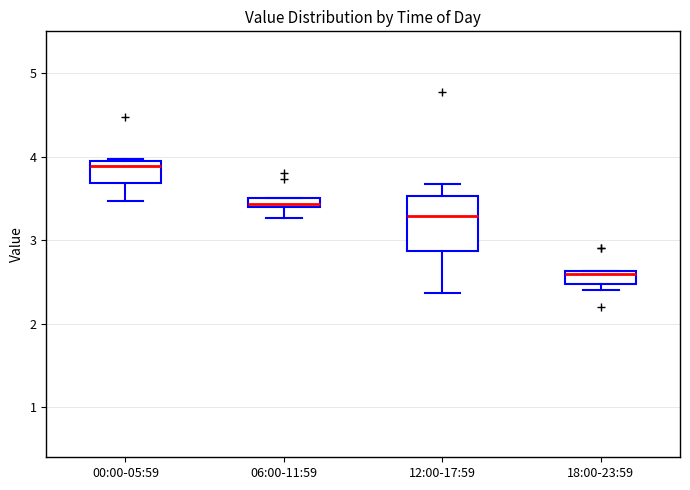

Which box's median line is the highest?

00:00-05:59